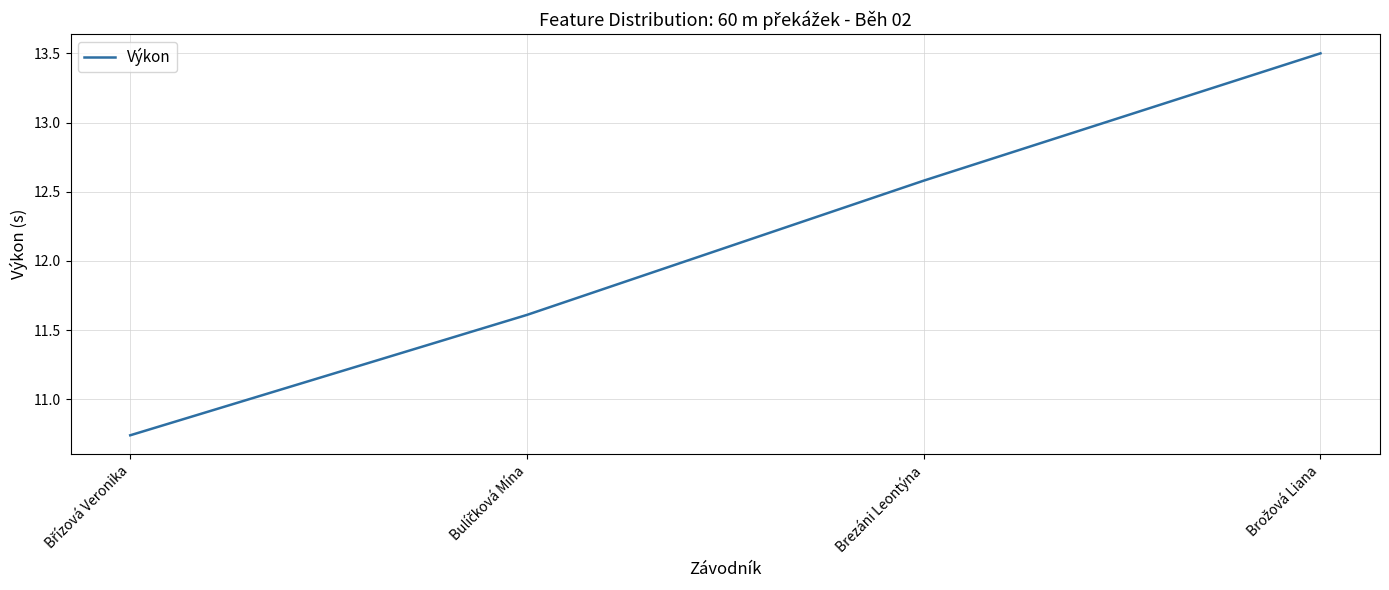

What is the greatest value displayed?

13.5